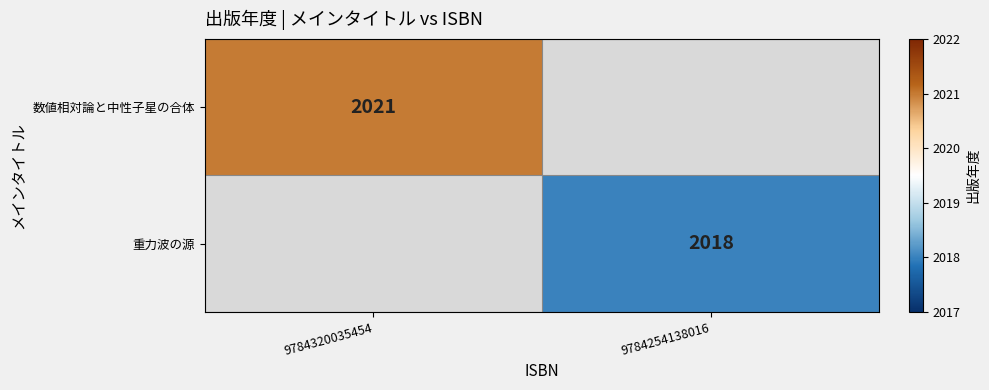

Is it true that 重力波の源 equals 3066.5 at 9784254138016?

False